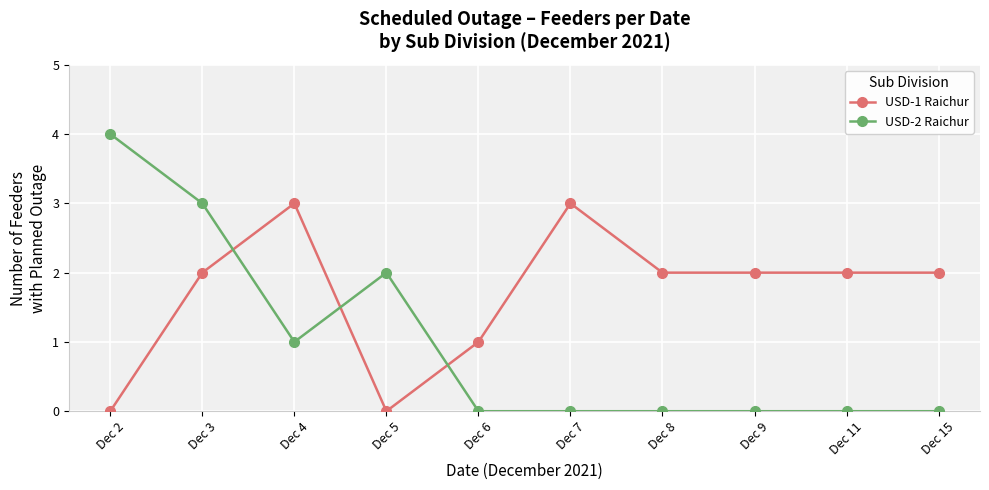

Reading right to left, transcribe all the data shown in this chart.

USD-1 Raichur: 2	2	2	2	3	1	0	3	2	0
USD-2 Raichur: 0	0	0	0	0	0	2	1	3	4